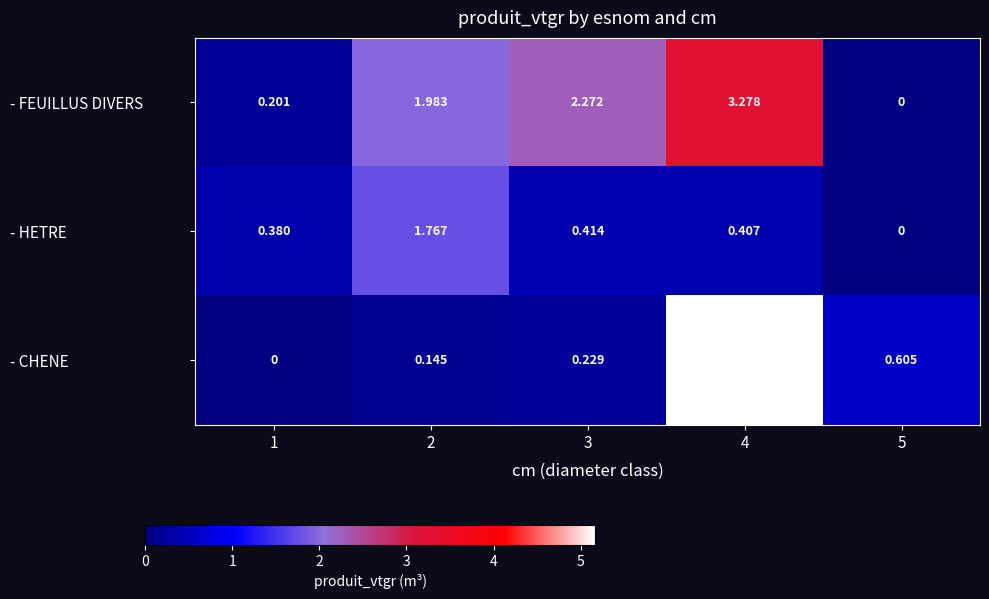

Which series has the largest total across all categories?

- FEUILLUS DIVERS